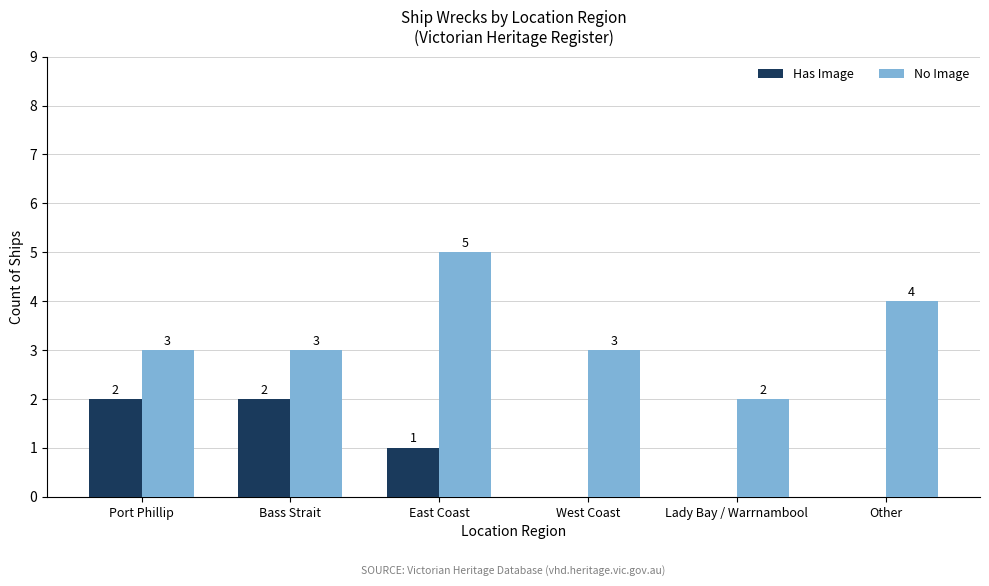

What is the sum of all No Image values?

20